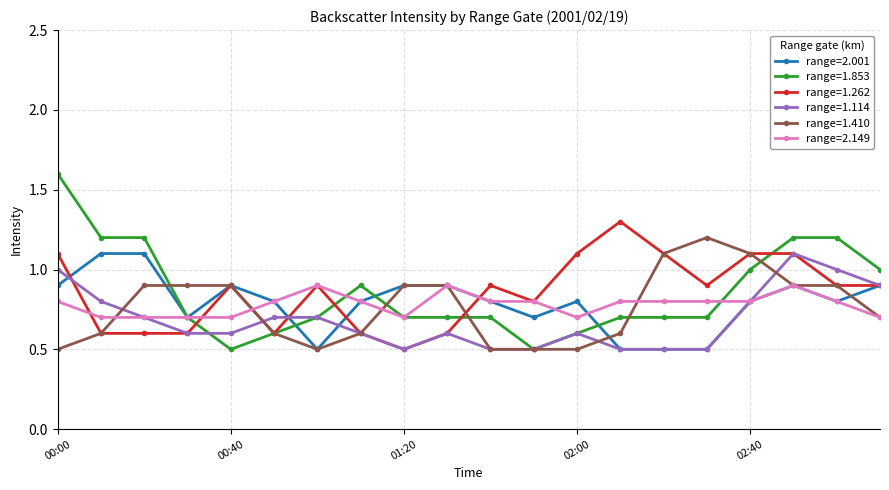

What is the smallest value displayed?

0.5